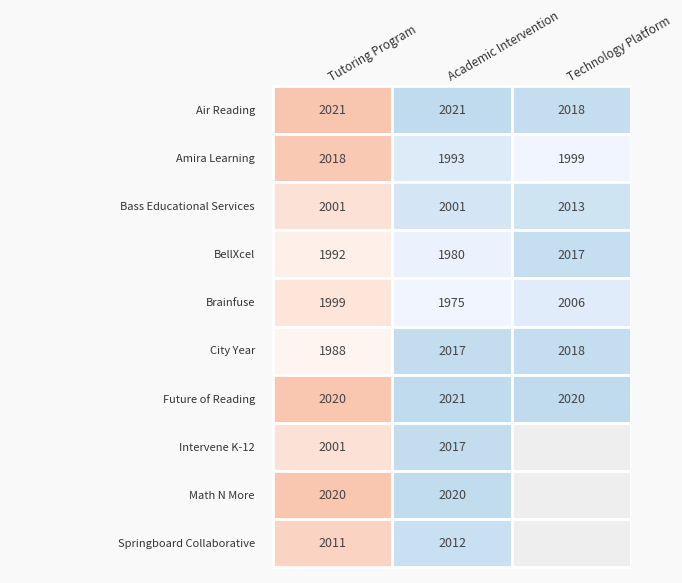

Reading right to left, extract all data points from this chart.

Tutoring Program: 2011	2020	2001	2020	1988	1999	1992	2001	2018	2021
Academic Intervention: 2012	2020	2017	2021	2017	1975	1980	2001	1993	2021
Technology Platform: 0	0	0	2020	2018	2006	2017	2013	1999	2018